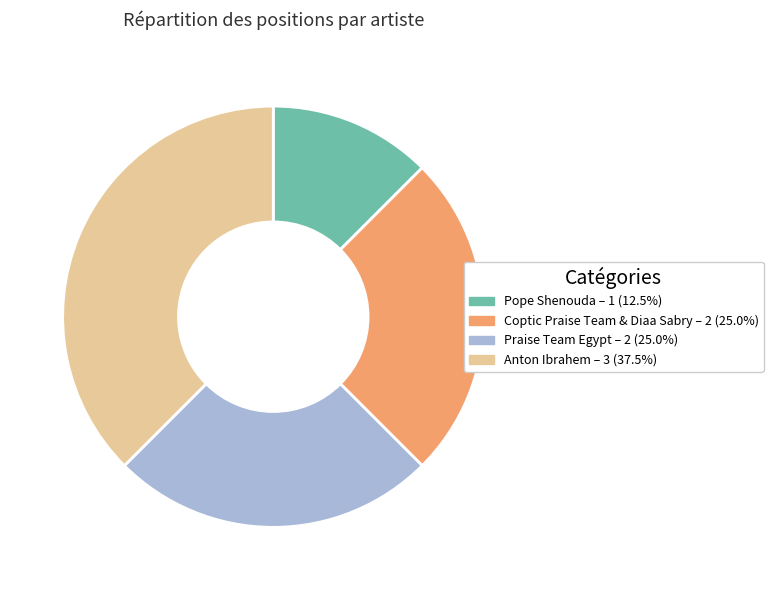

Does Praise Team Egypt account for over 50% of the chart?

No